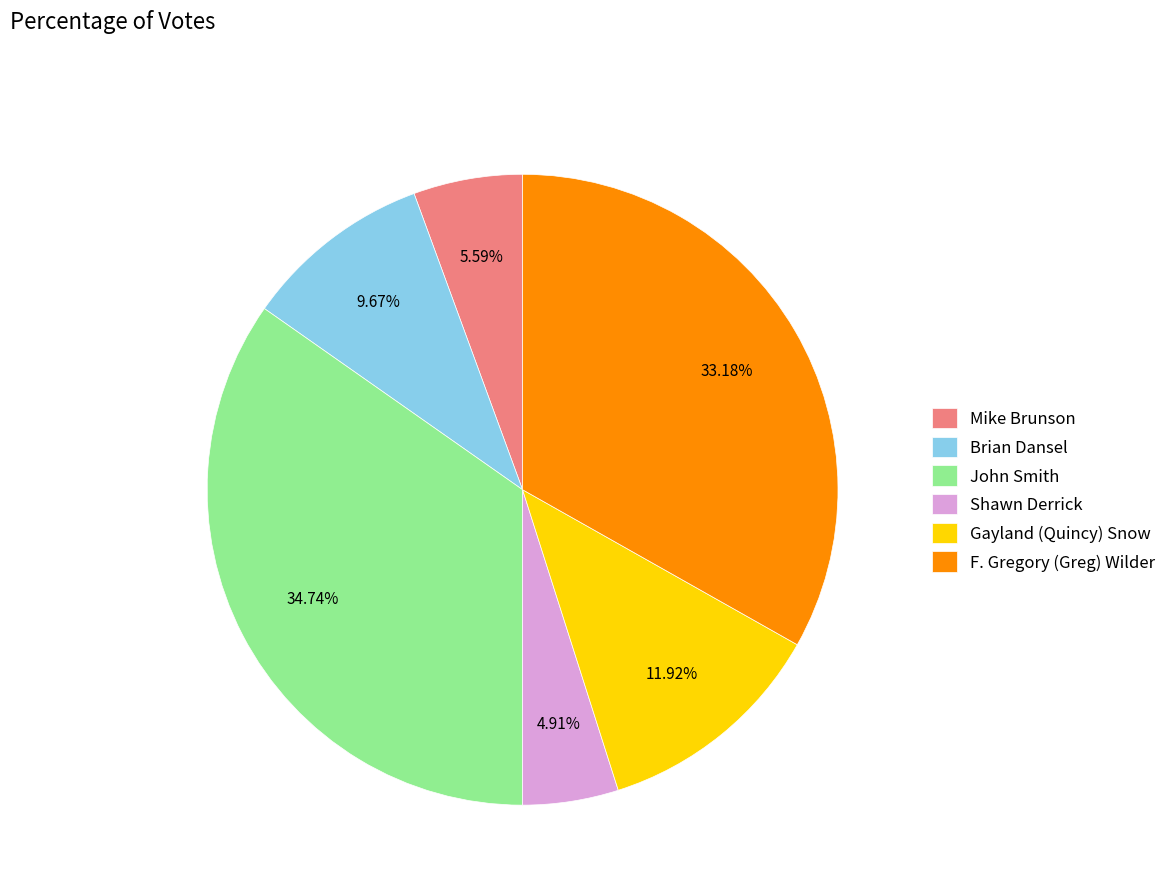

To the nearest percent, what percentage of the pie is F. Gregory (Greg) Wilder?

33%